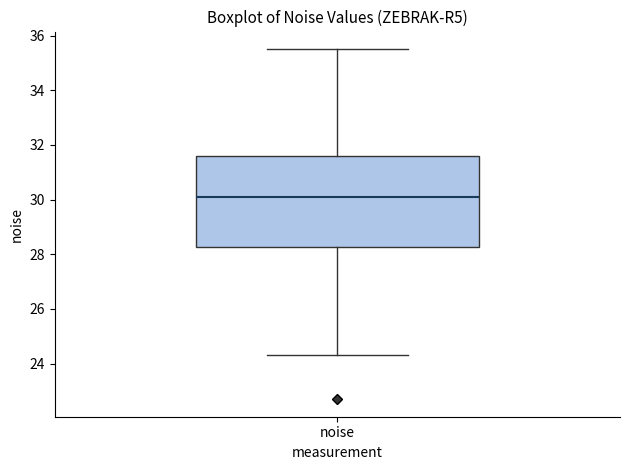

Transcribe this box plot: give where the median line is, the range the box spans, and where the two whiskers end, as read against the y-axis. The values are not printed on the chart, so give them approximately, as read against the axis.

median 30.0, box 28.2 to 31.6, whiskers 24.4 to 35.6